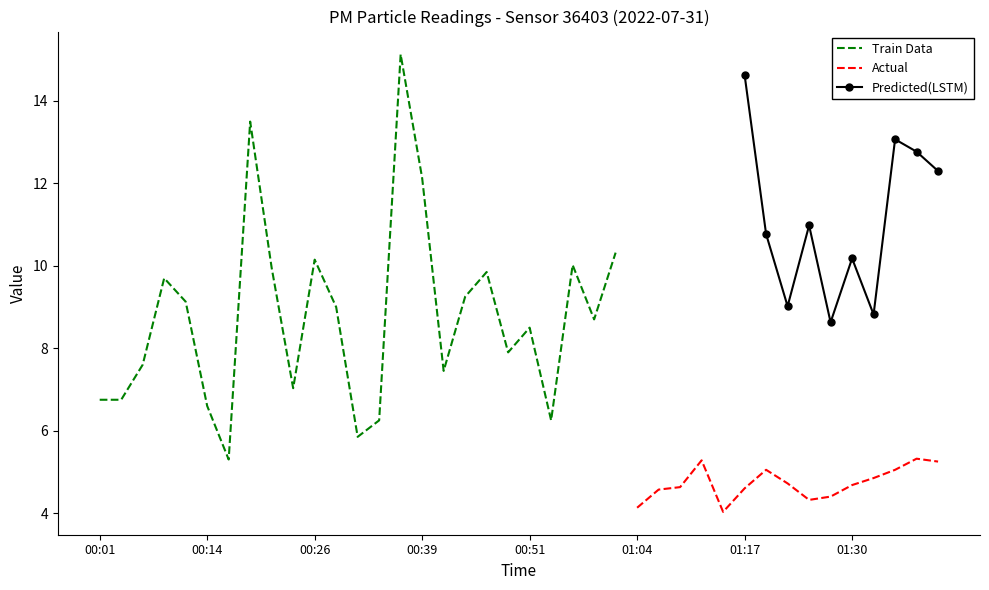

What is the value of the P1 point at the 5th from the left?

9.1